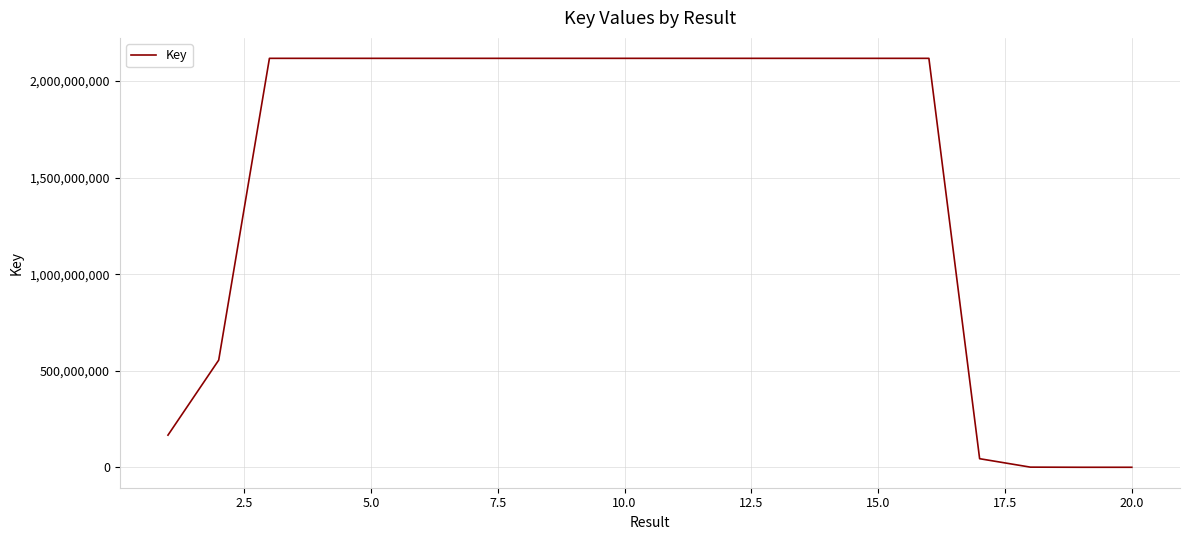

How many lines are shown in the chart?

1